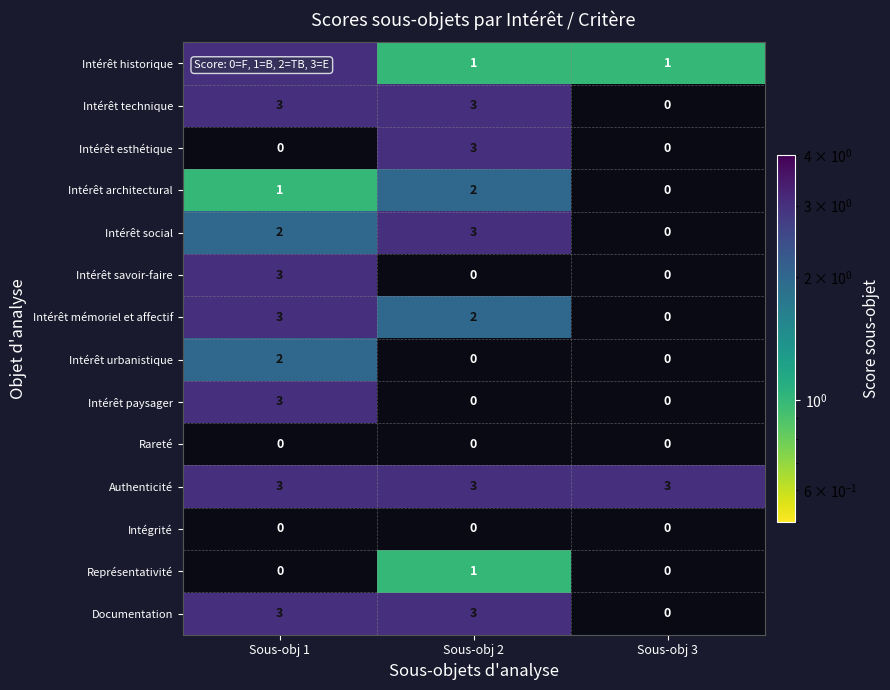

The Authenticité series shows 5 at Sous-obj 1. True or false?

False